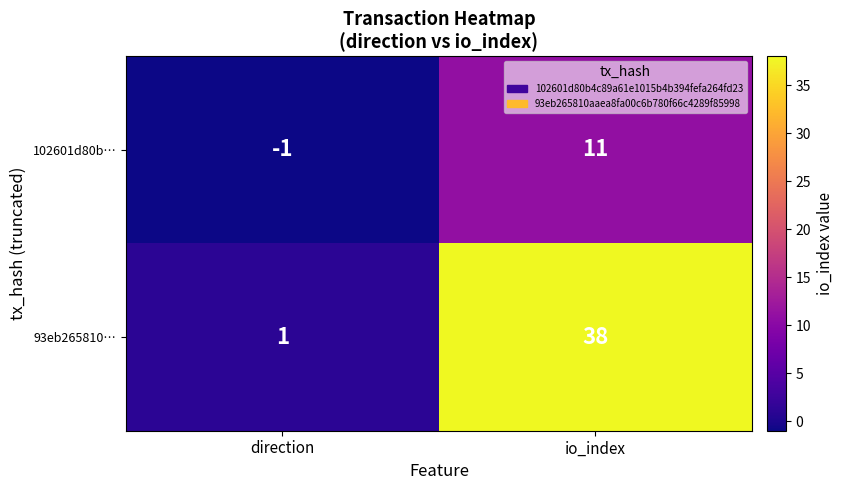

Which category has the lowest value across all series?

direction